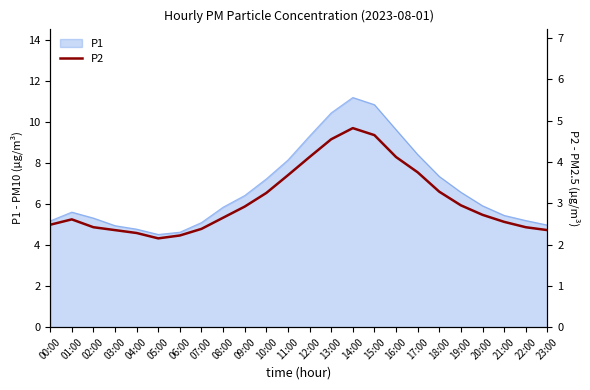

Where is the first local minimum?

05:00